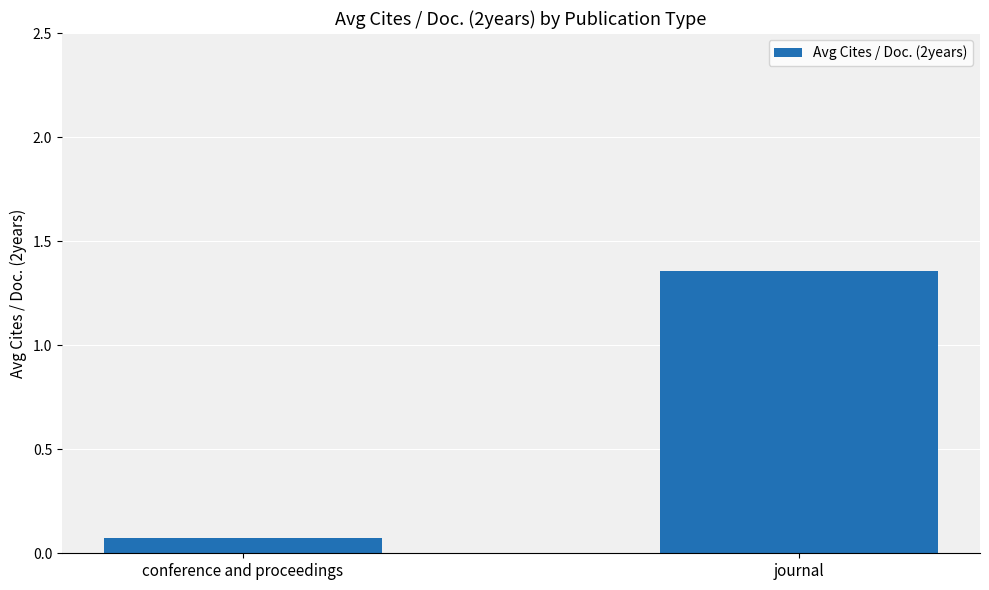

Where does the data first go above 1?

journal